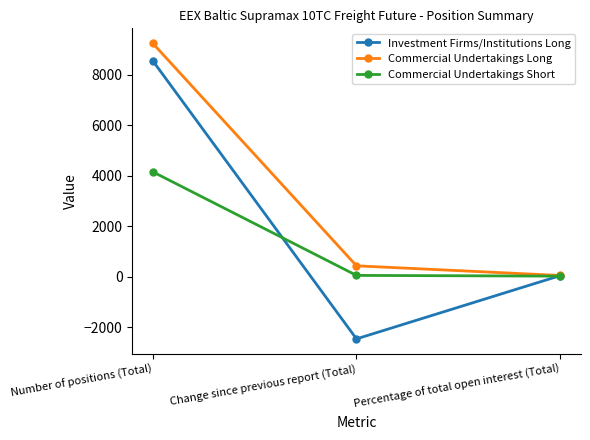

What is the sum of all Investment Firms/Institutions Long values?

6145.0